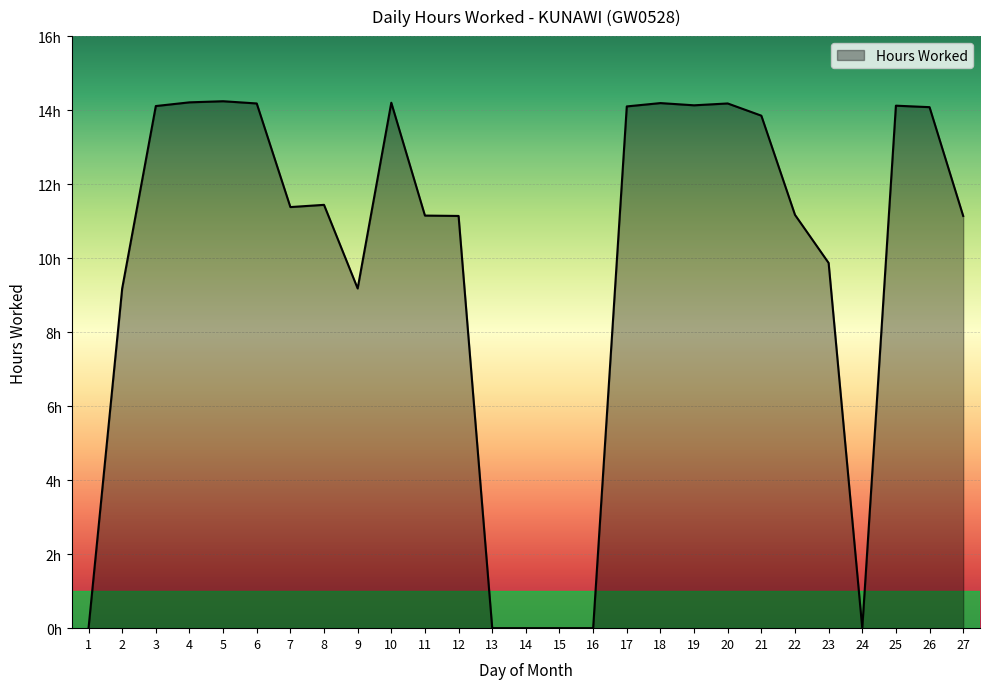

Where is the data nearest to the value 7?

2